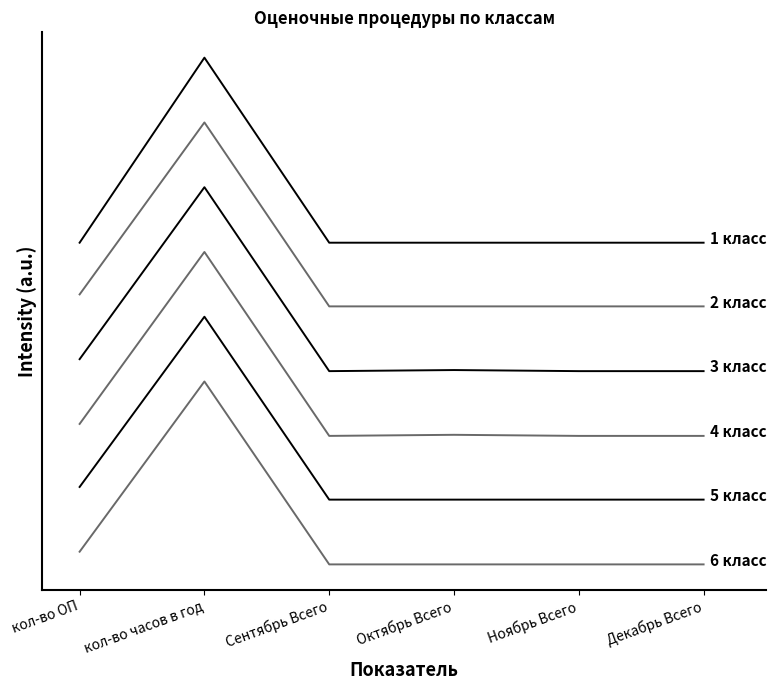

Does the chart have visible grid lines?

No